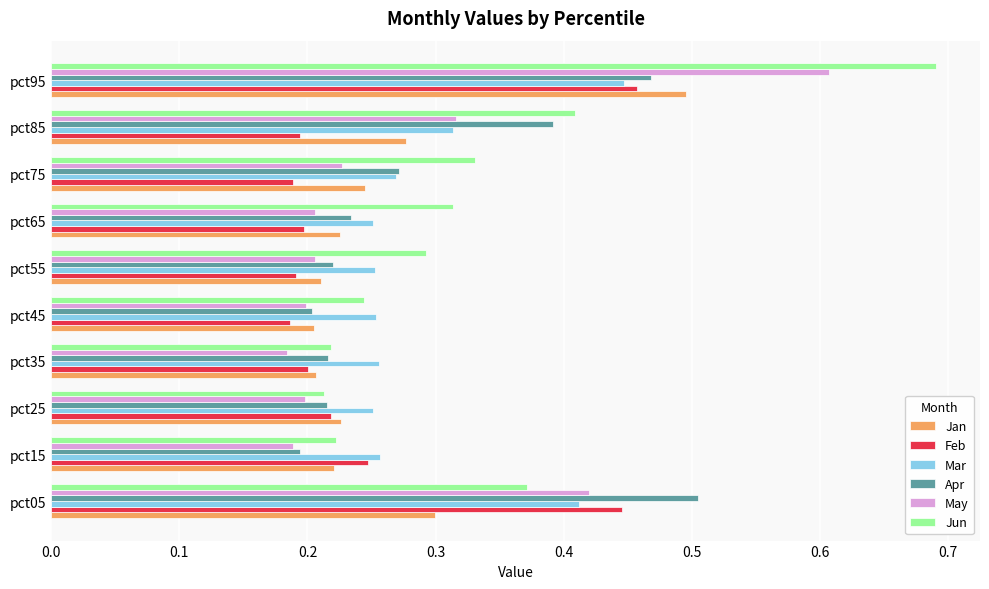

Is it true that Feb equals 0.2 at pct25?

True